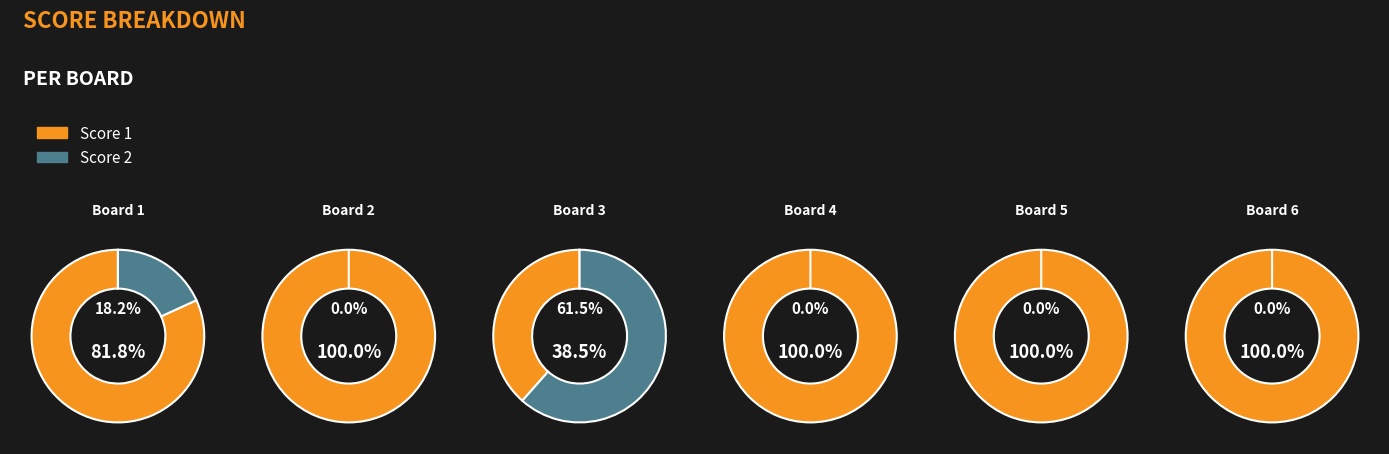

What is the largest slice in the pie chart?

Board 4